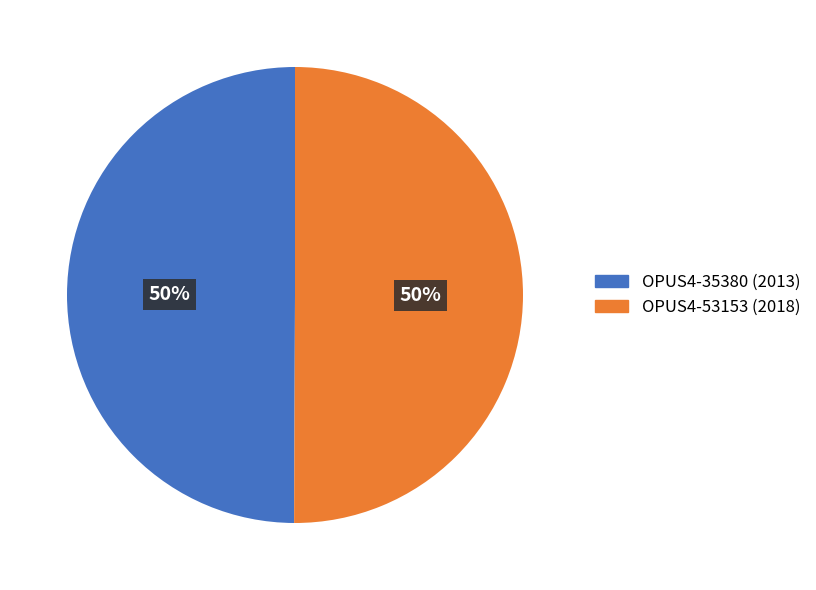

How many slices are in this pie chart?

2